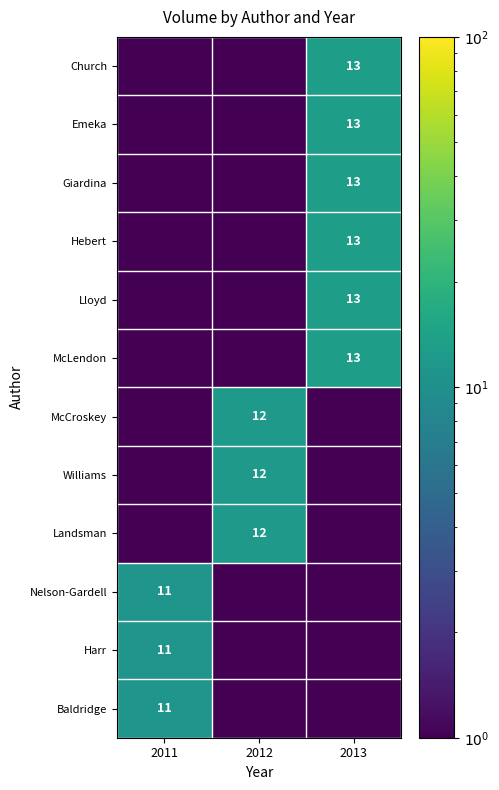

At which category is the sum across all series the highest?

2013